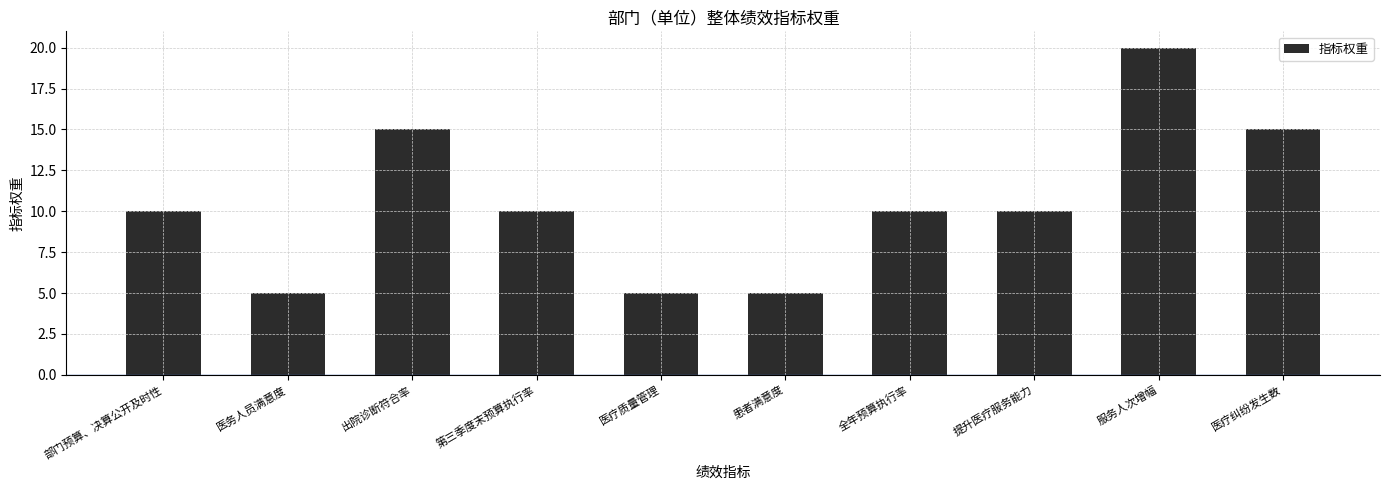

What is the difference between the maximum and minimum values?

15